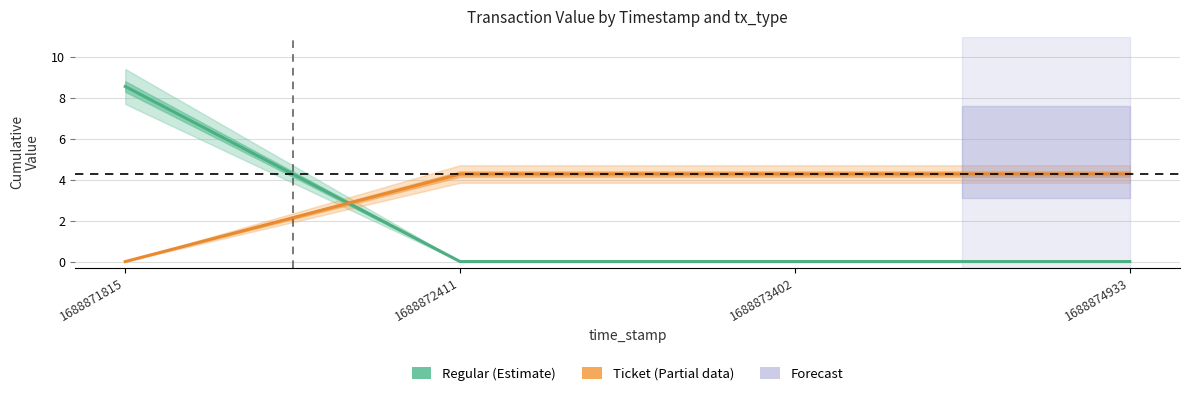

True or false: Regular has more than 0 points higher than both neighbors.

False